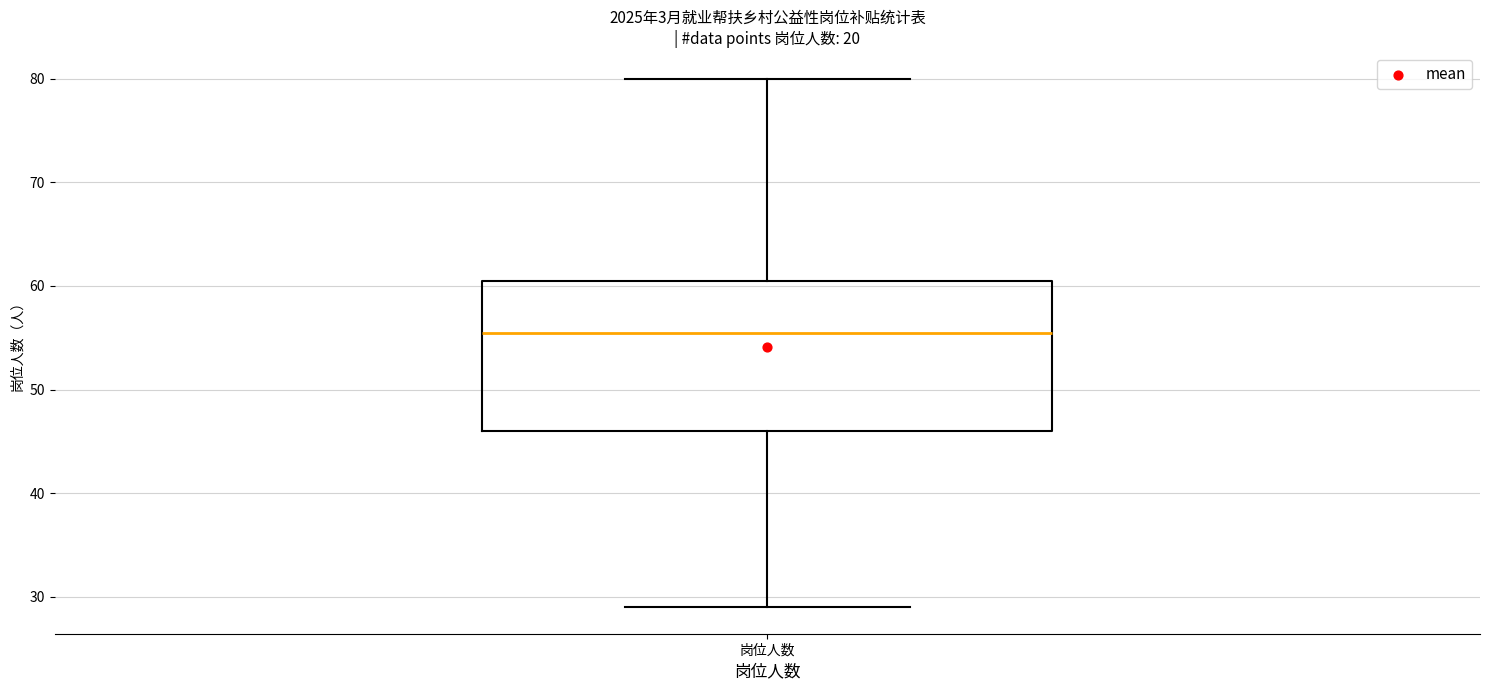

Transcribe this box plot: give where the median line is, the range the box spans, and where the two whiskers end, as read against the y-axis. The values are not printed on the chart, so give them approximately, as read against the axis.

median 56, box 46 to 61, whiskers 29 to 80